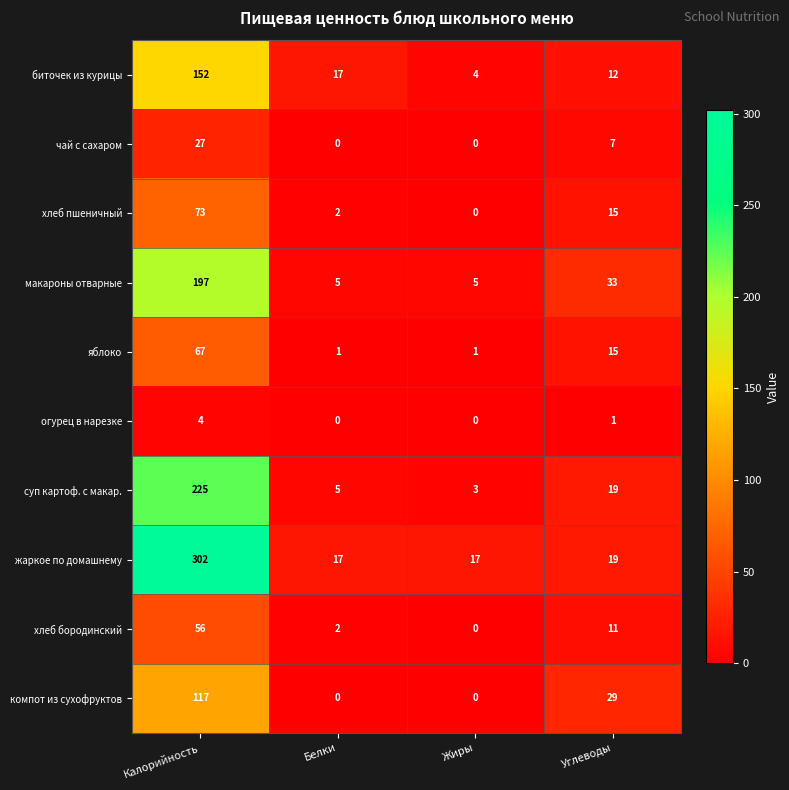

Which label corresponds to the largest value in the chart?

Калорийность